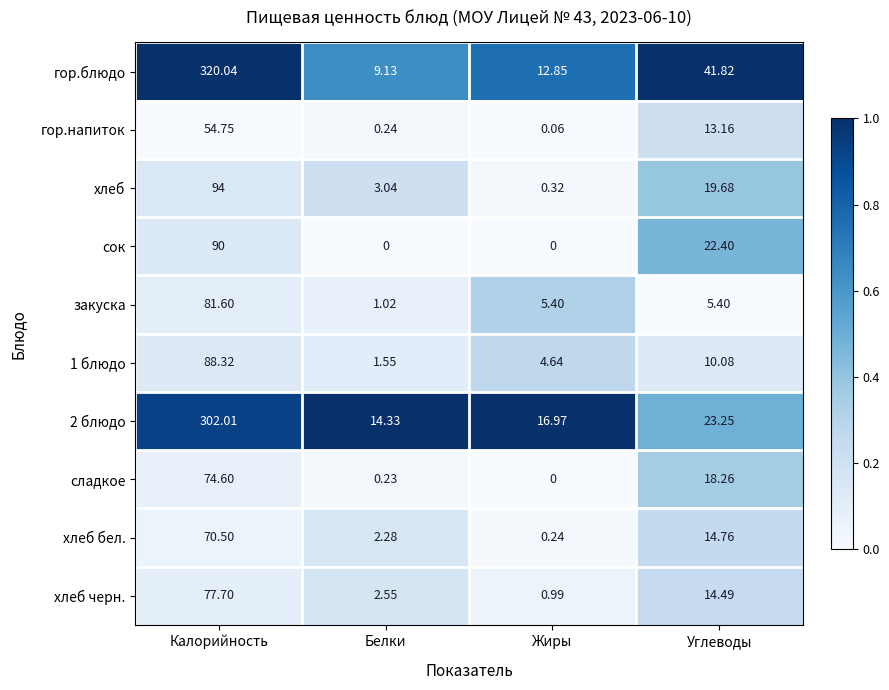

Which label corresponds to the largest value in the chart?

Калорийность